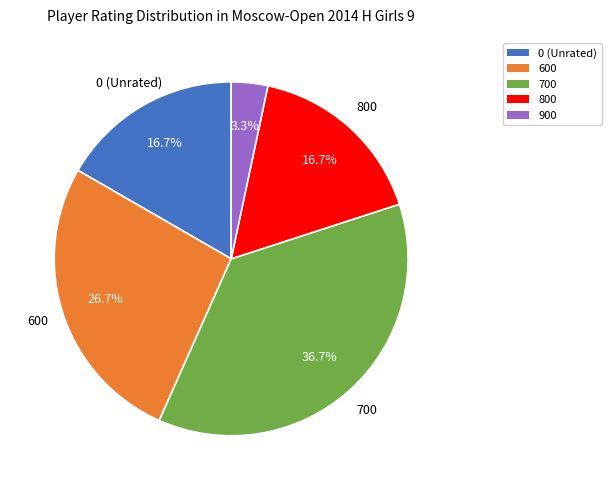

Which slice is the largest?

700